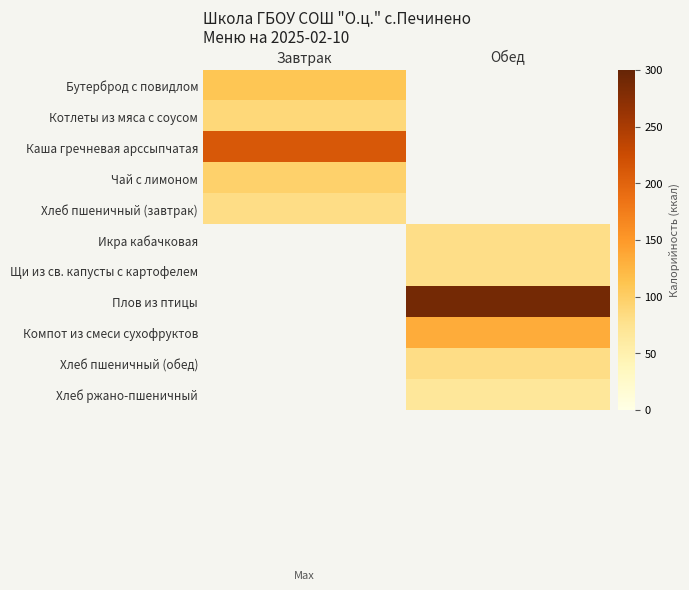

Rank the series by their maximum value, from lowest to highest.

Хлеб пшеничный (завтрак), Котлеты из мяса с соусом, Чай с лимоном, Бутерброд с повидлом, Каша гречневая арссыпчатая, Икра кабачковая, Щи из св. капусты с картофелем, Плов из птицы, Компот из смеси сухофруктов, Хлеб пшеничный (обед), Хлеб ржано-пшеничный